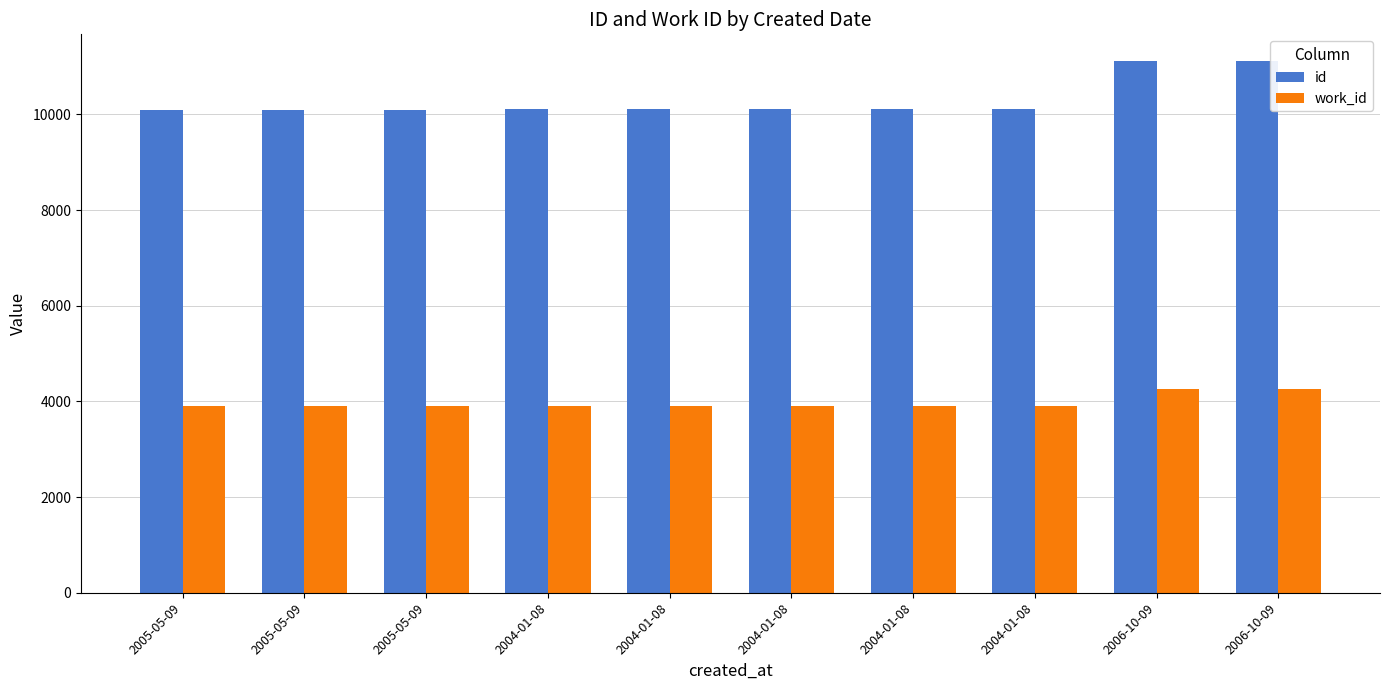

List the series in order of their overall mean, highest first.

id, work_id